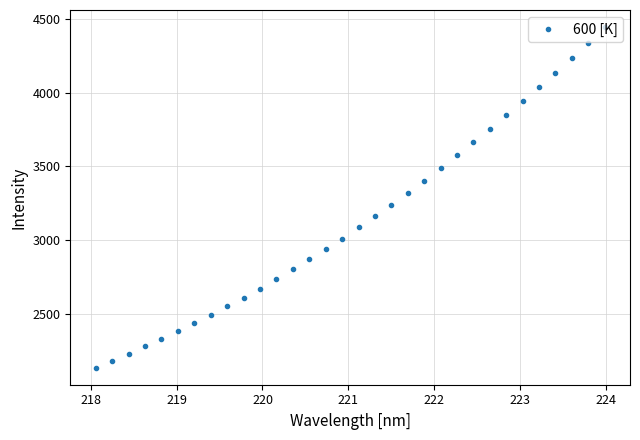

What is the maximum value shown in the chart?

4447.3